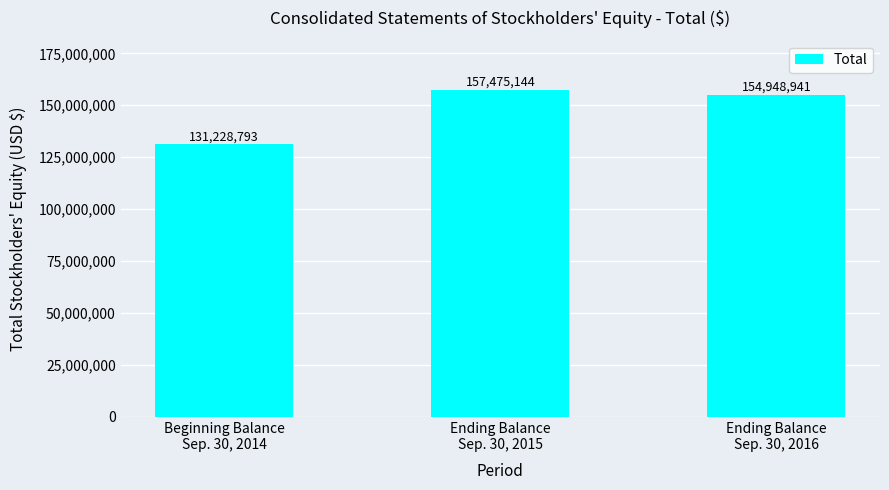

Reading left to right, what are all the values shown in this chart?

131228793	157475144	154948941